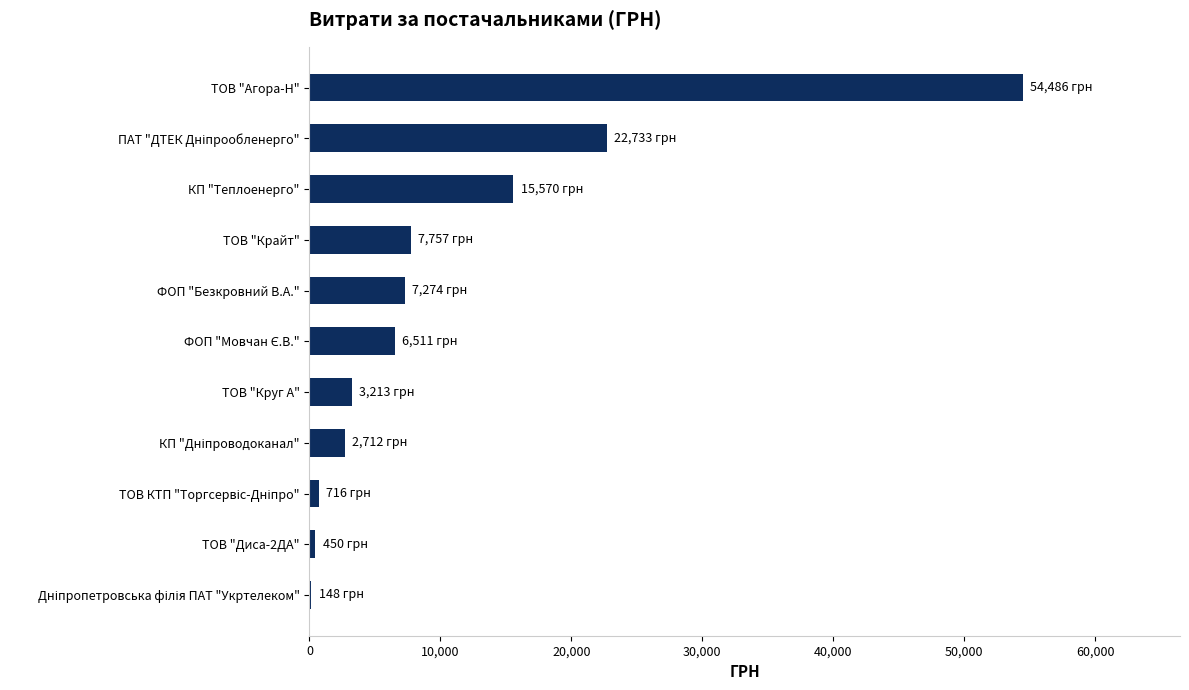

What is the maximum value shown in the chart?

54485.6